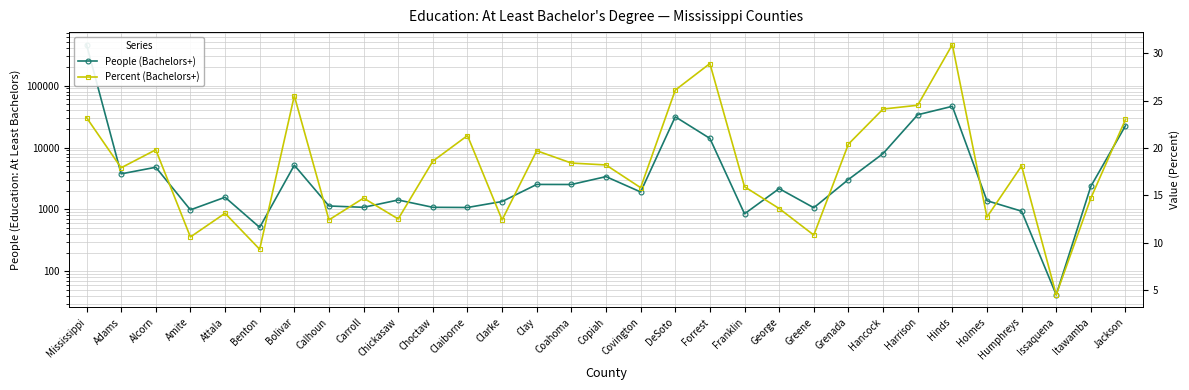

What is the average value of the Percent (Bachelors+) series?

17.8